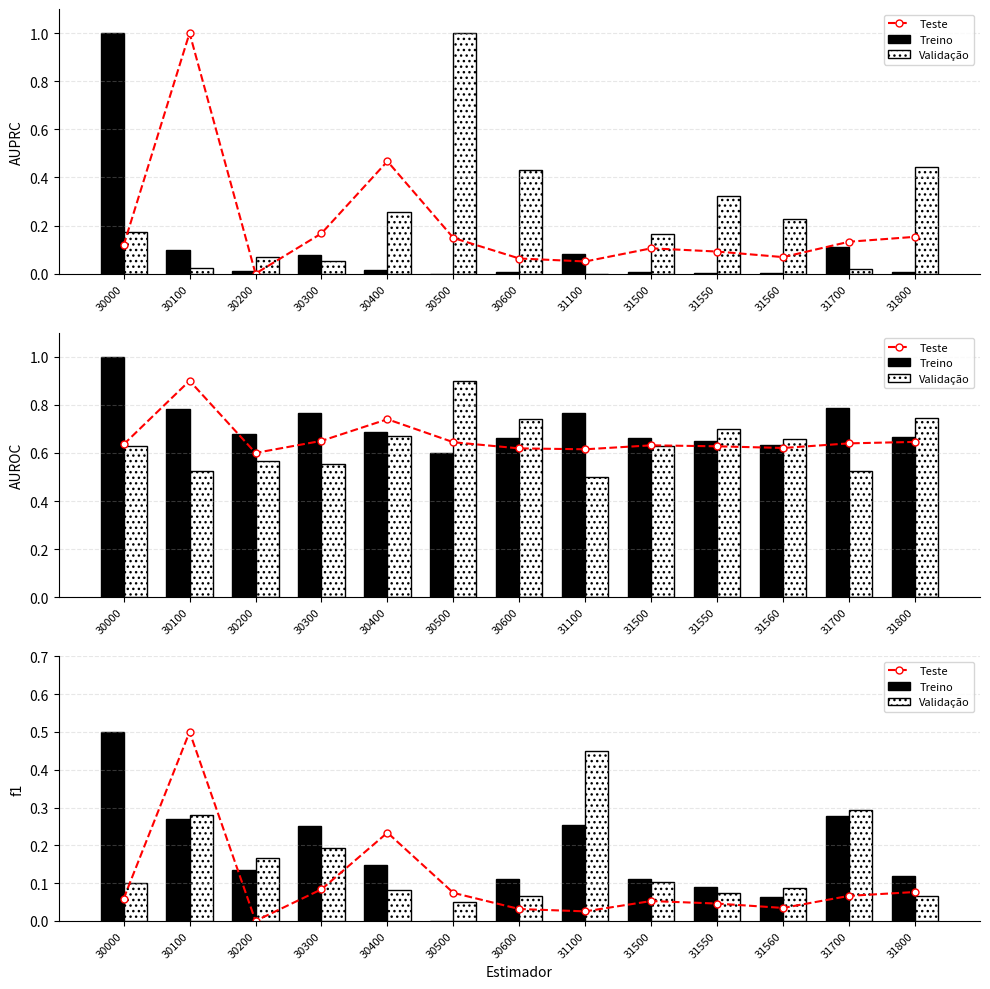

Does the chart contain stacked bars?

No